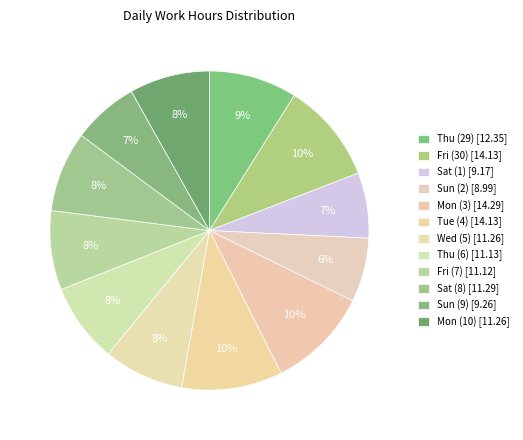

How much of the chart is everything except Sat (8)?

91.8%